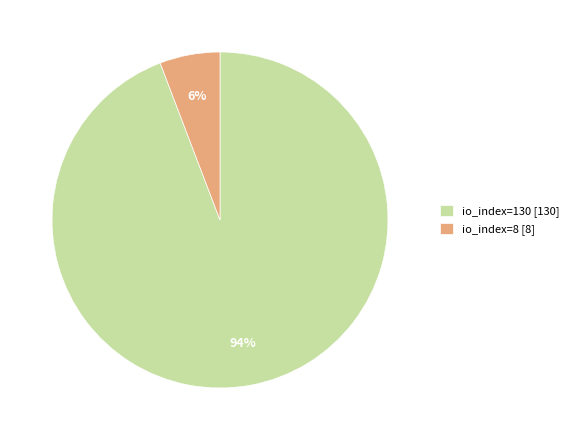

True or false: io_index=130 accounts for 87% of the total.

False